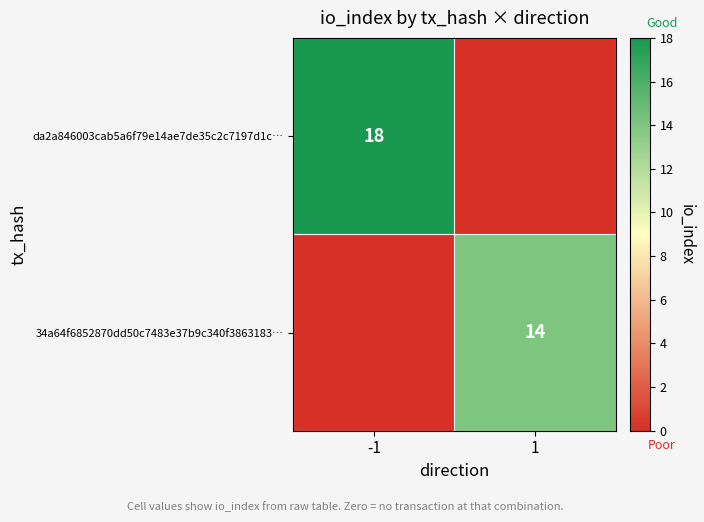

How many distinct data groups are displayed?

2